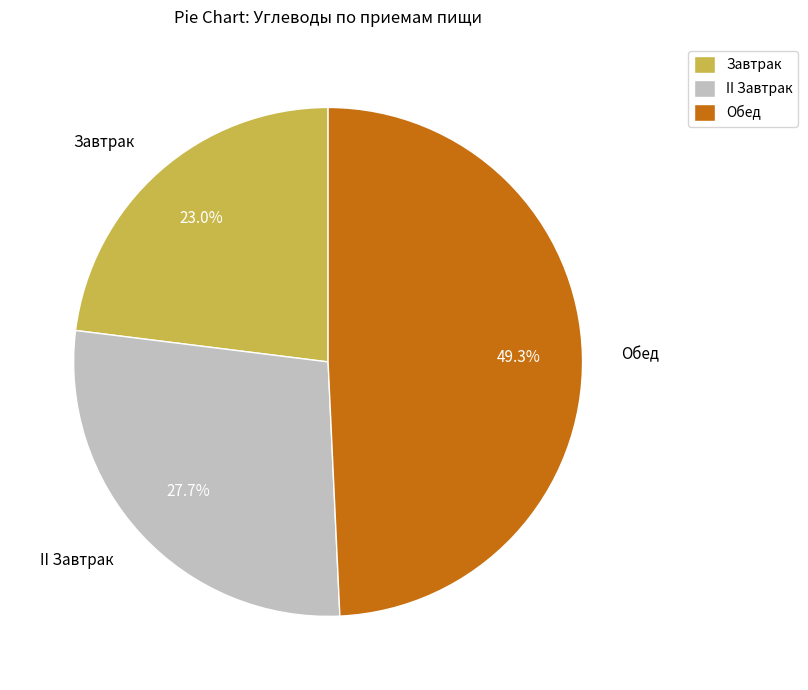

To the nearest percent, what percentage of the pie is II Завтрак?

28%